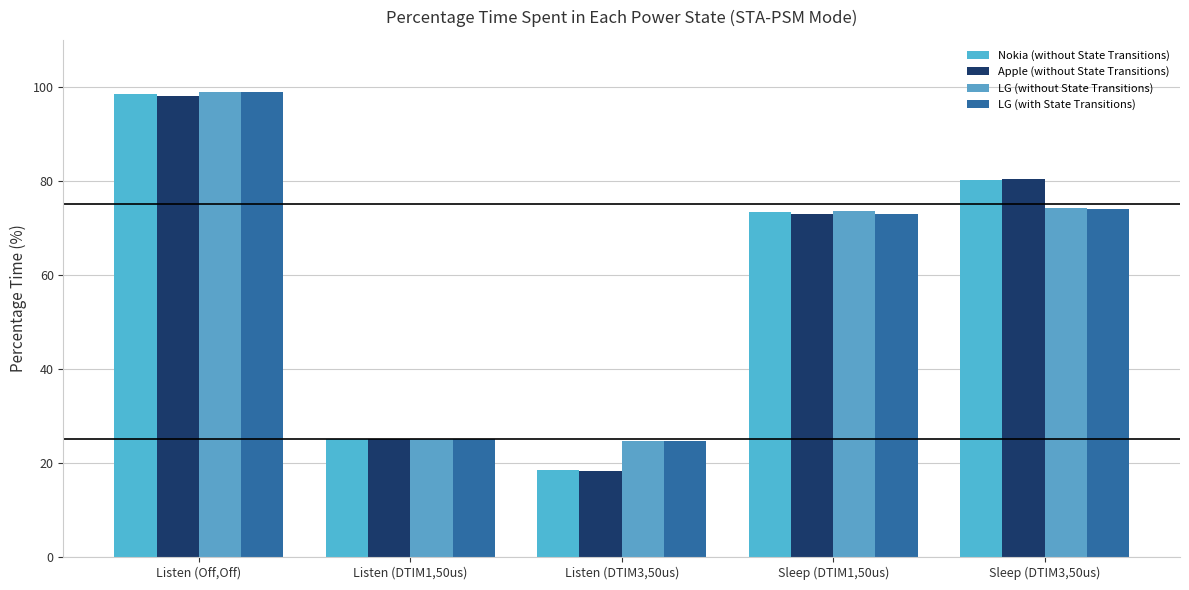

Are the bars grouped side by side (vs. stacked)?

Yes